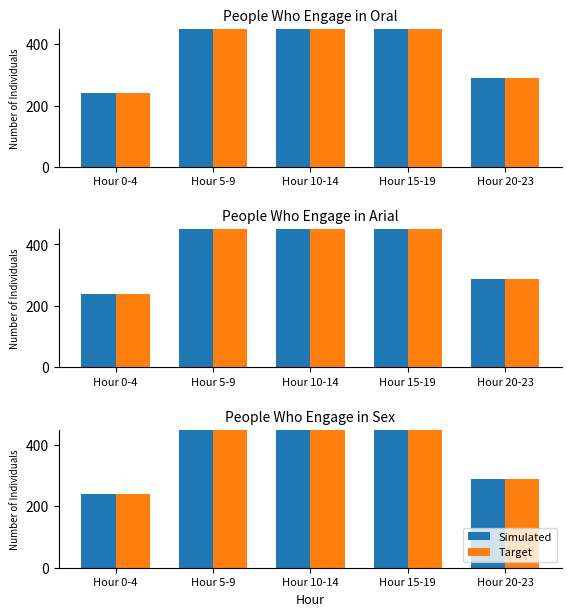

Between Hour 5-9 and Hour 20-23, which series saw the biggest shift?

Simulated